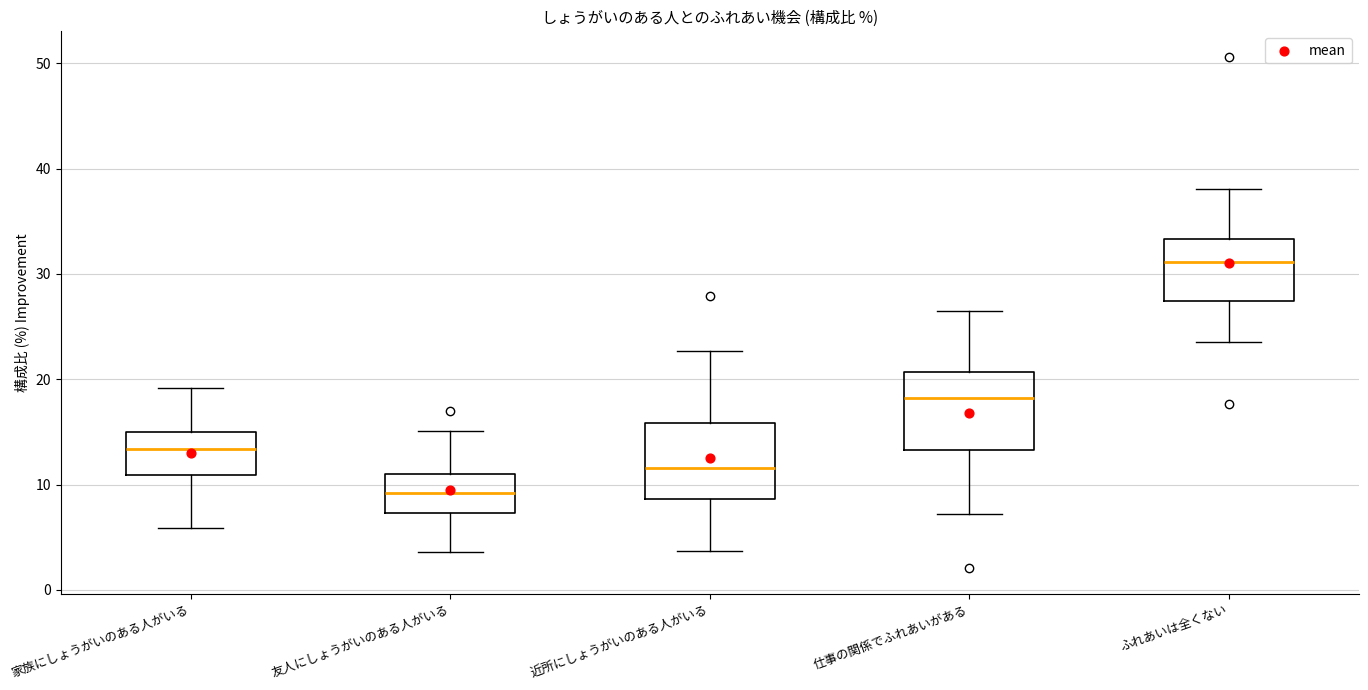

Where does the median line of the box for 仕事の関係でふれあいがある sit on the y-axis? The values are not printed on the chart, so give them approximately, as read against the axis.

18